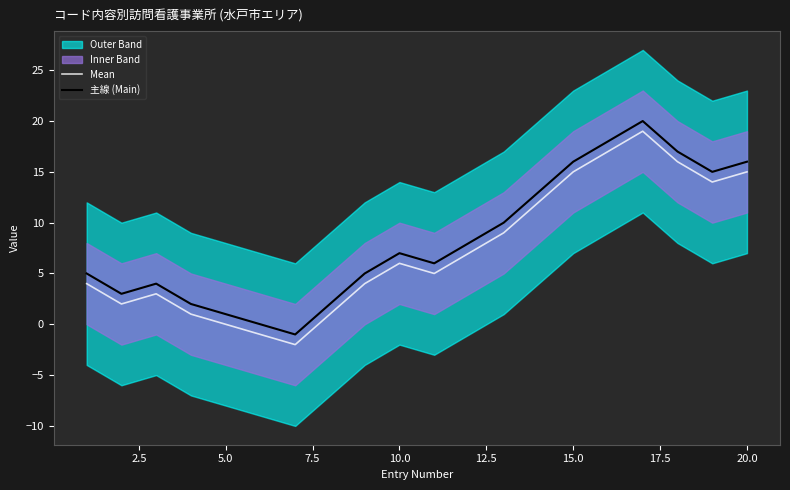

True or false: Mean has a value of 15 at 15.0.

True